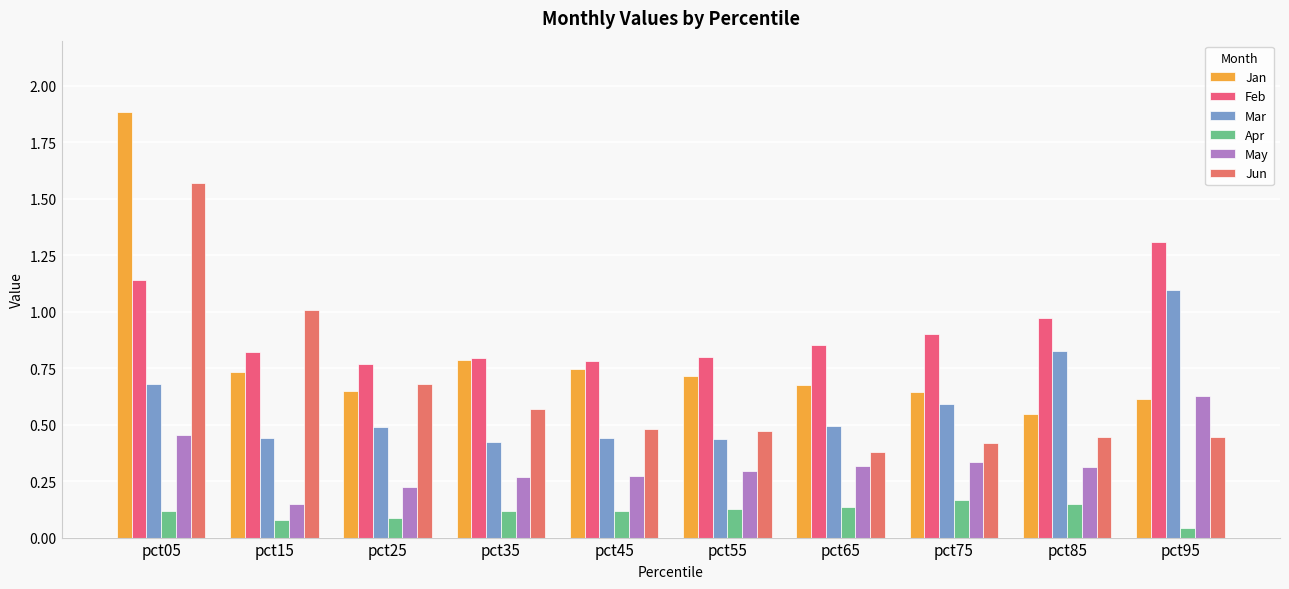

True or false: Jun has a value of 0.2 at pct35.

False